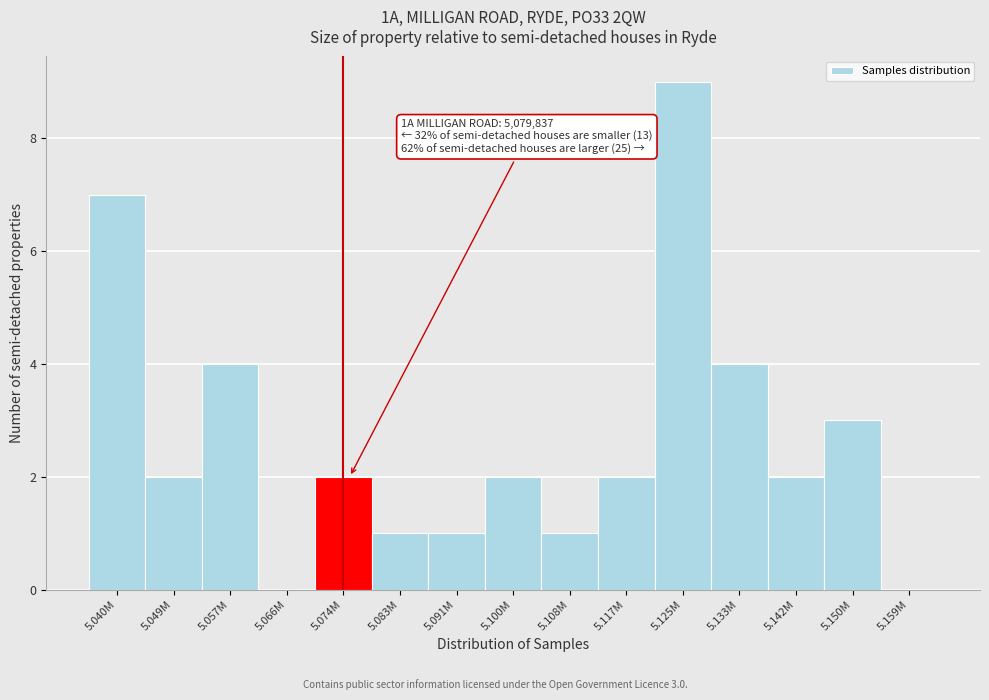

Reading left to right, extract all data points from this chart.

5.040M=7	5.049M=2	5.057M=4	5.066M=0	5.074M=2	5.083M=1	5.091M=1	5.100M=2	5.108M=1	5.117M=2	5.125M=9	5.133M=4	5.142M=2	5.150M=3	5.159M=0